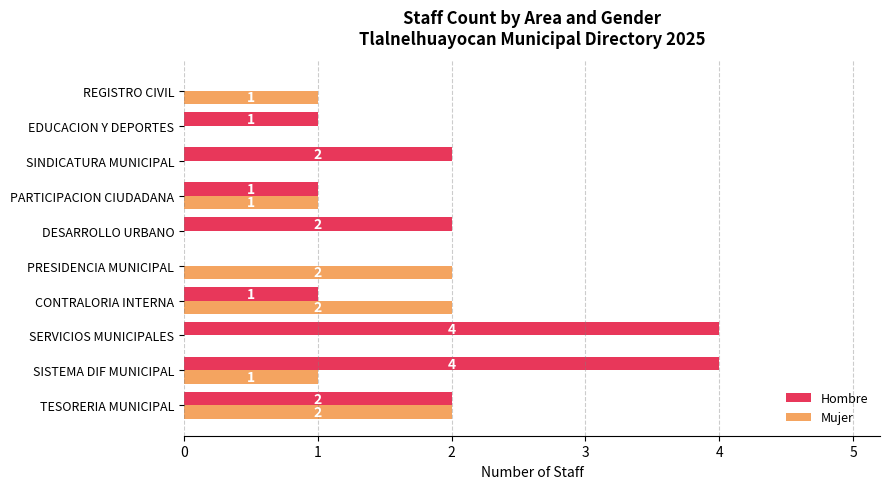

What is the sum of the Hombre values at SERVICIOS MUNICIPALES and CONTRALORIA INTERNA?

5